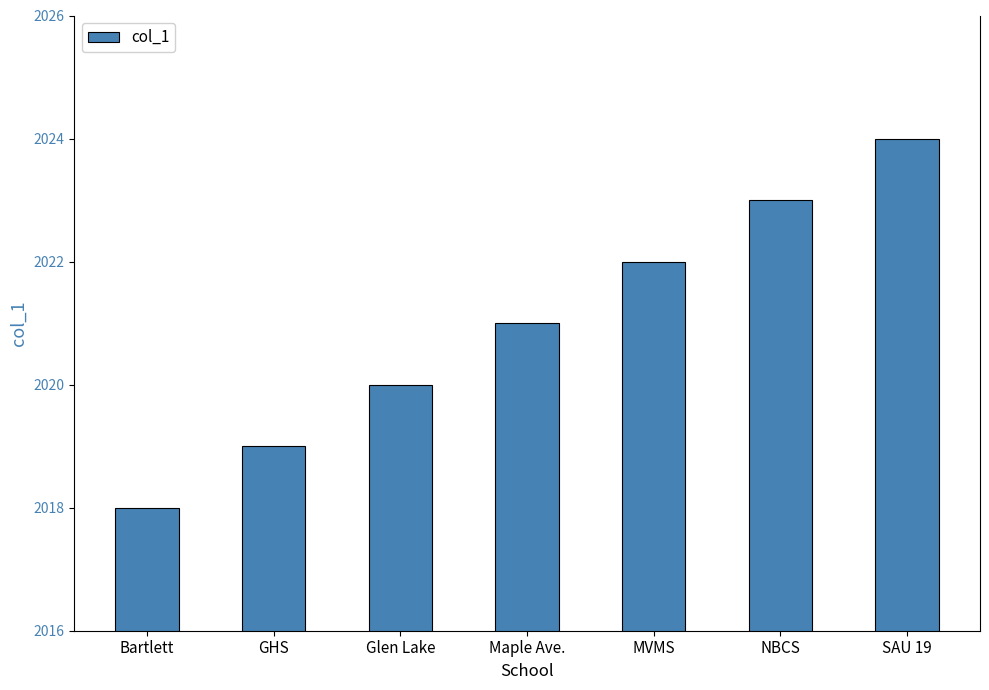

What is the label of the 1st bar from the left?

Bartlett